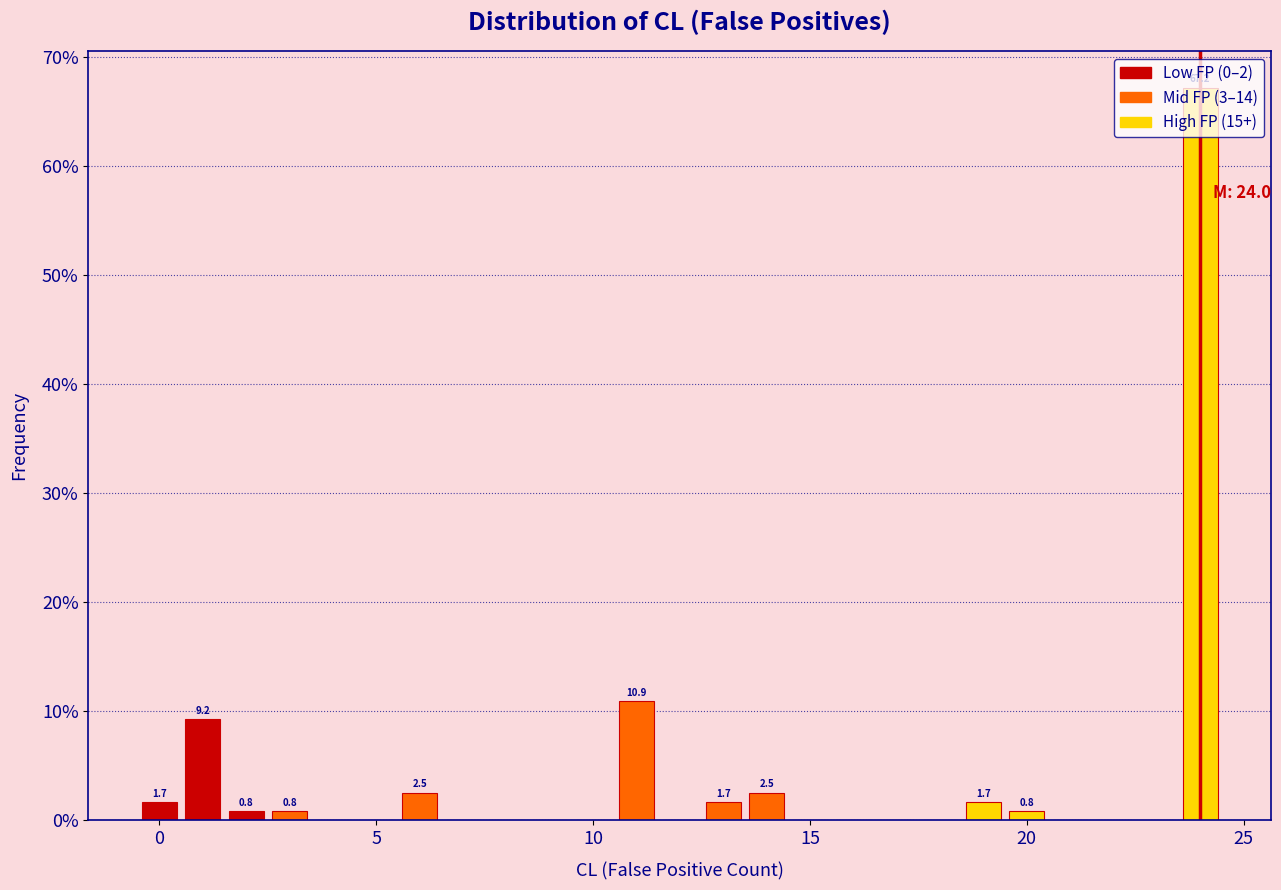

Around what value on the x-axis is the tallest bar? Give the approximate position of its centre, as read against the axis.

24.0